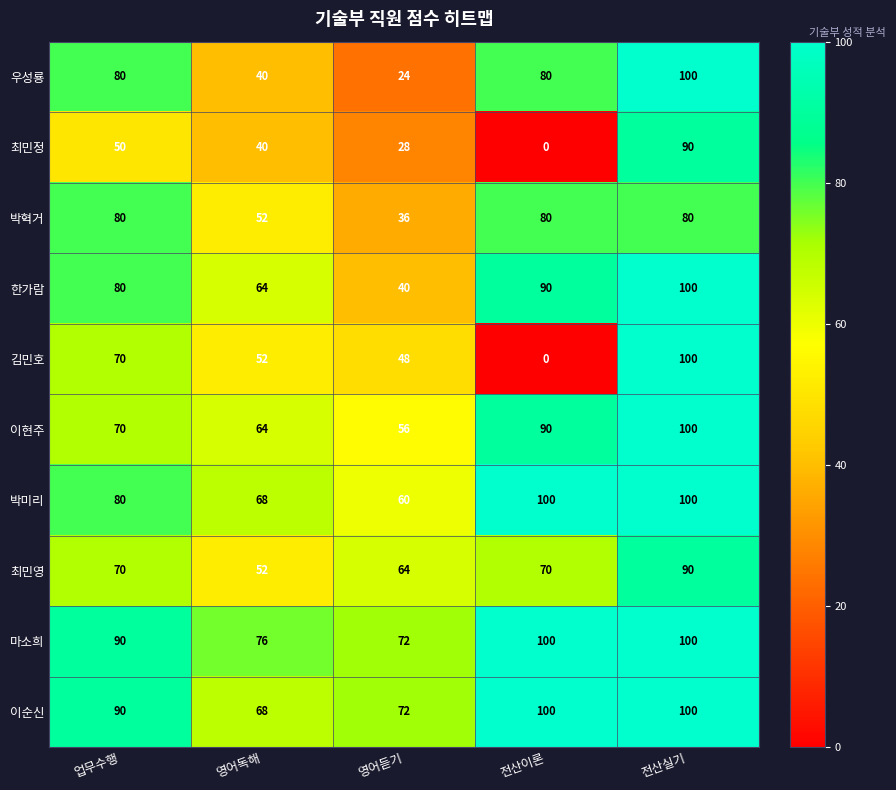

How many 우성룡 values are between 40 and 80?

3